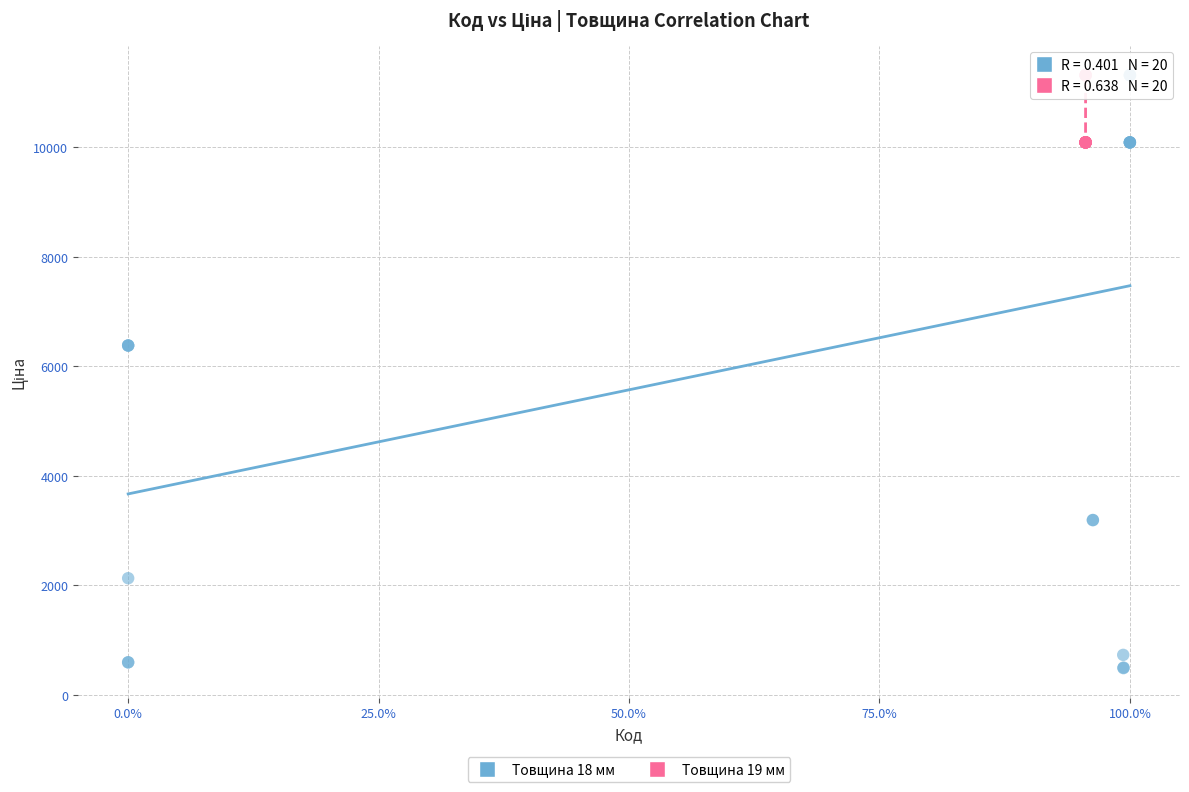

Which series reaches the minimum Y coordinate?

Товщина 18 мм